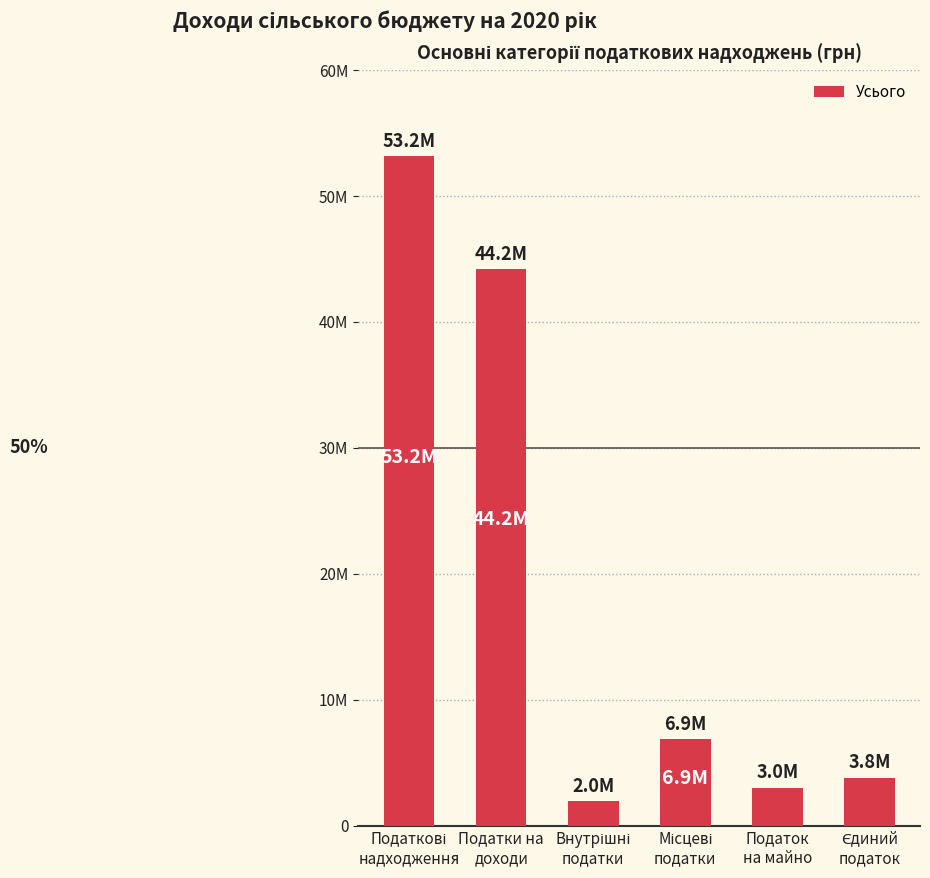

What is the difference between the values at Податки на
доходи and Єдиний
податок?

40364350